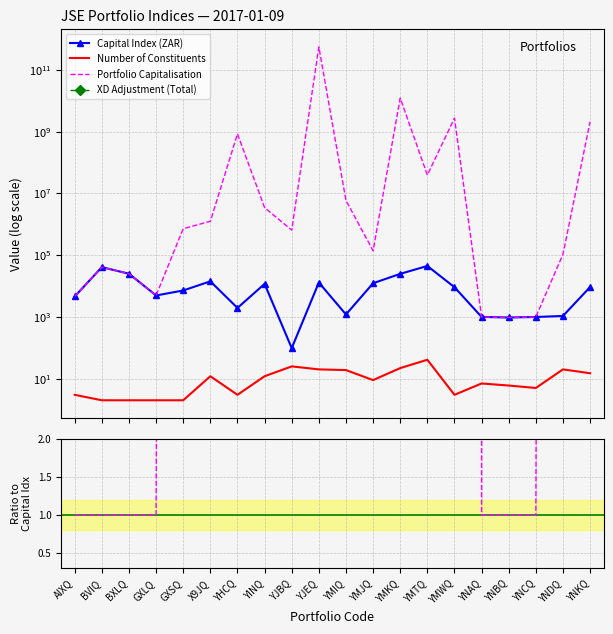

How many lines are shown in the chart?

4